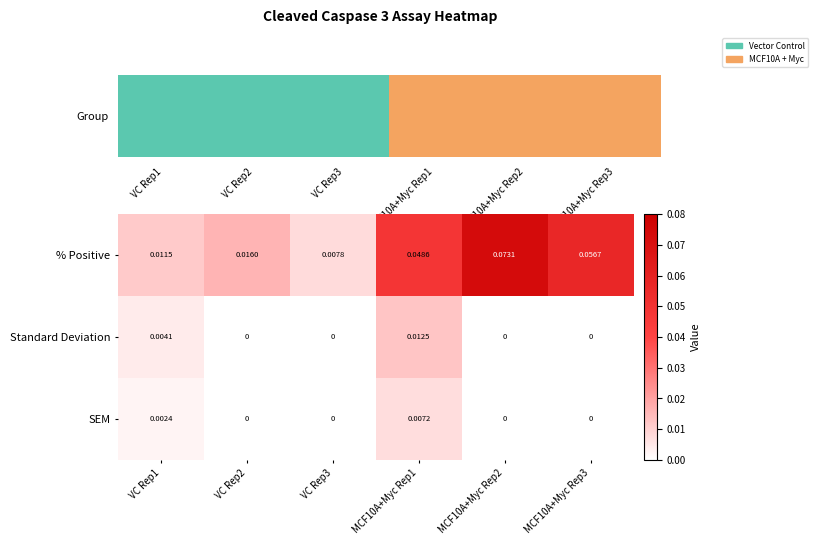

Rank the series by their maximum value, from lowest to highest.

SEM, Standard Deviation, % Positive